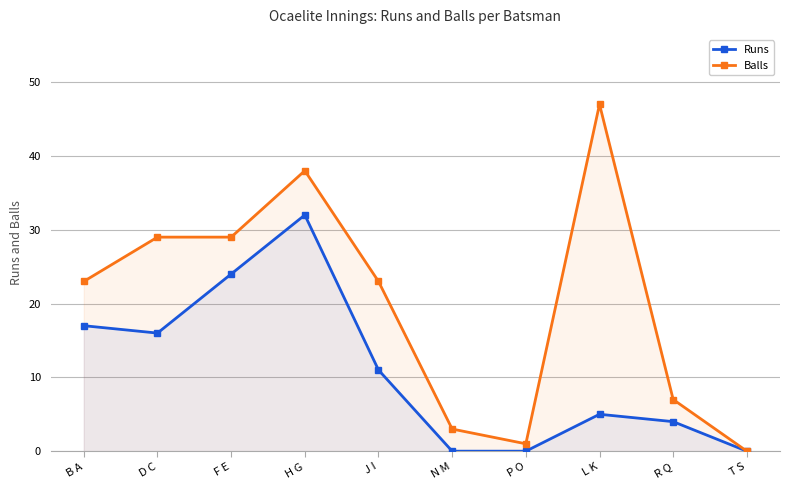

Is the value of Balls at R Q greater than the value of Runs at L K?

Yes